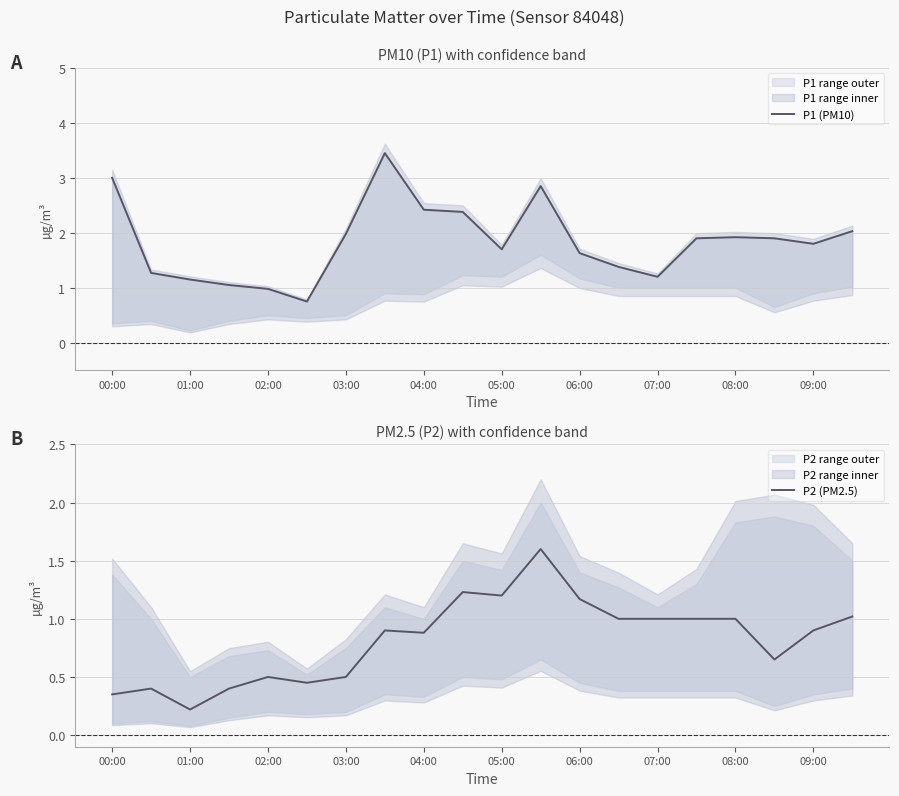

The P2 (PM2.5) series shows 1.0 at 19. True or false?

True